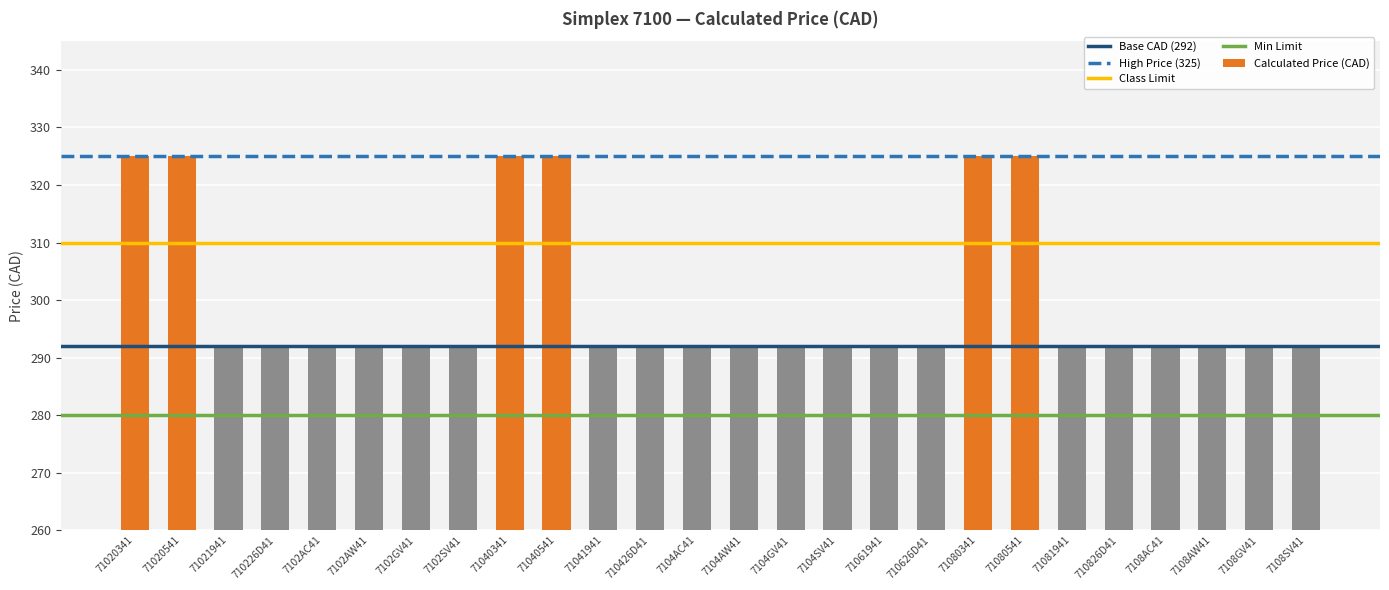

What is the change in value from 71020541 to 7104SV41?

-33